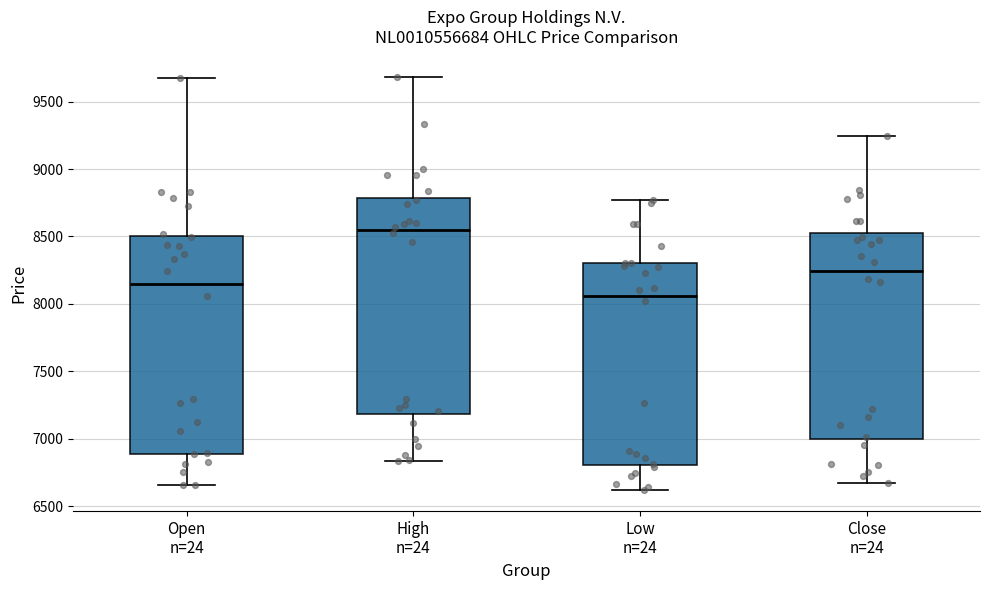

Reading left to right, transcribe this box plot: for each box, give where its median line is, the range the box spans, and where its two whiskers end, as read against the y-axis. The values are not printed on the chart, so give them approximately, as read against the axis.

Open n=24: median 8150, box 6900 to 8500, whiskers 6650 to 9700
High n=24: median 8550, box 7200 to 8800, whiskers 6850 to 9700
Low n=24: median 8050, box 6800 to 8300, whiskers 6600 to 8750
Close n=24: median 8250, box 7000 to 8550, whiskers 6650 to 9250